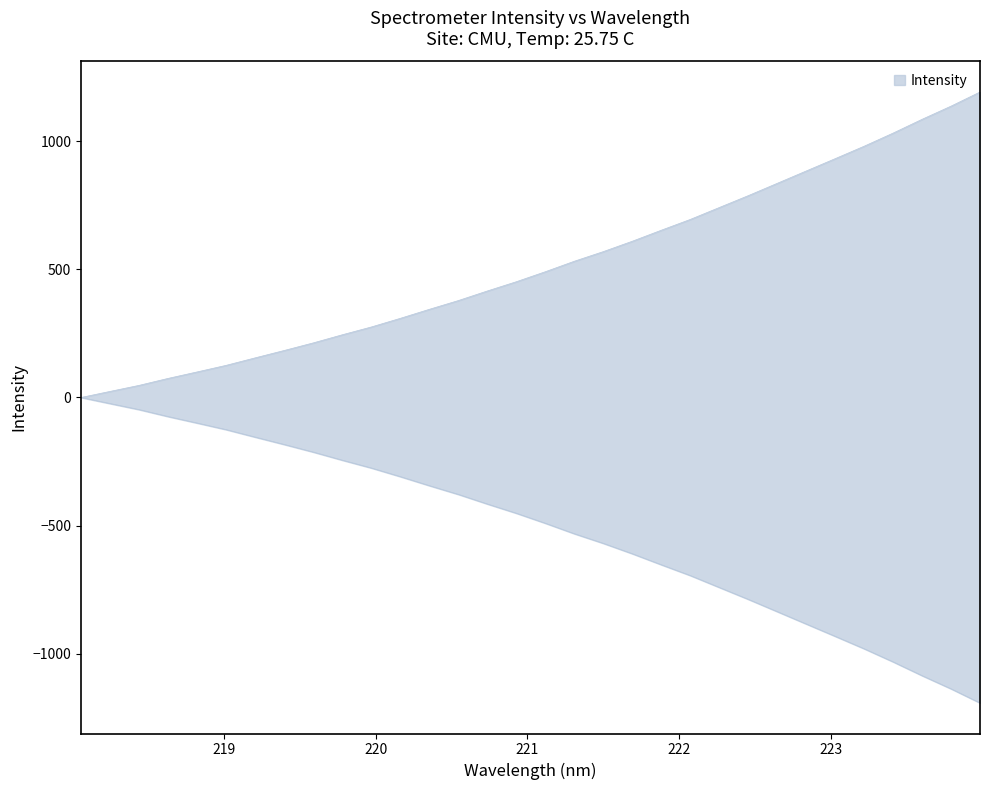

How many data points are less than 491?

16